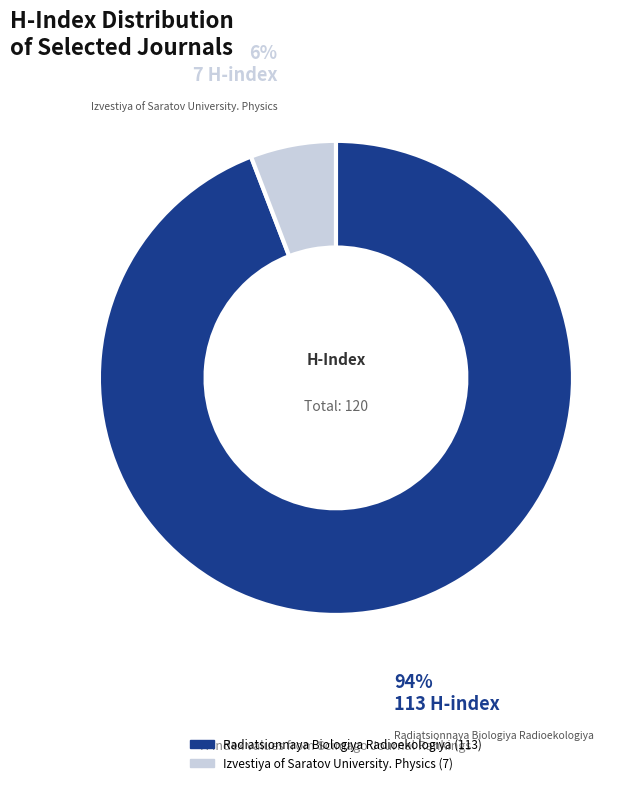

To the nearest percent, what is the average slice percentage?

50%